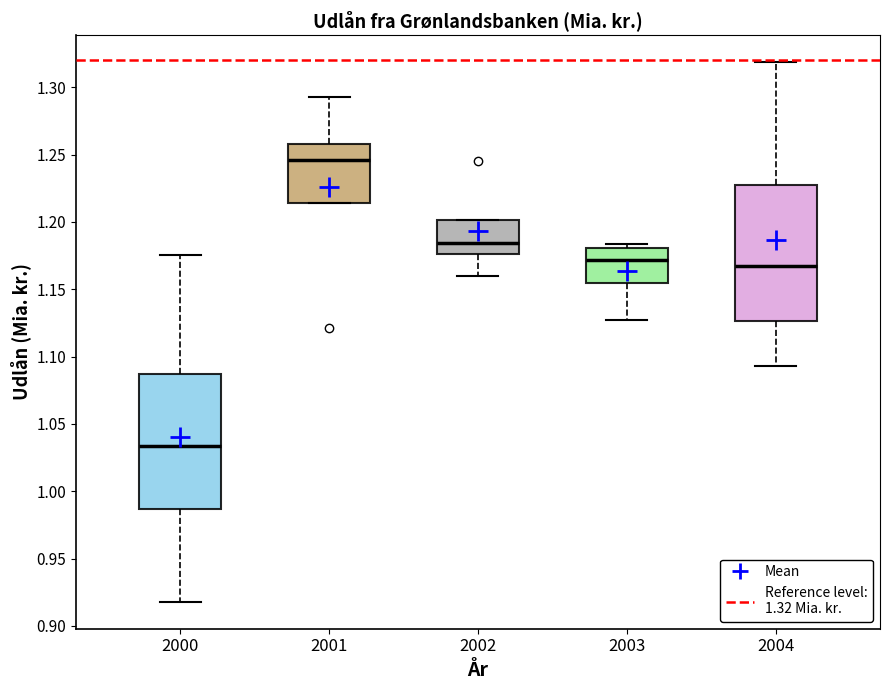

Which box has the highest median line?

2001